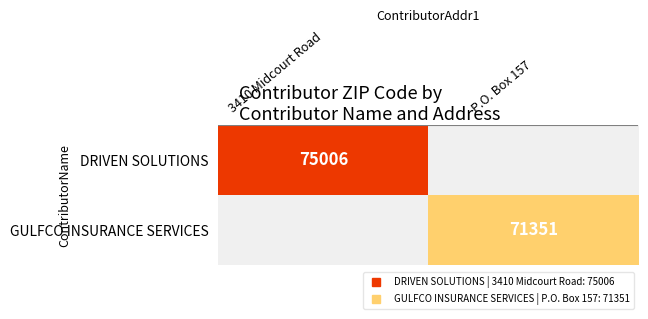

At how many categories does at least one series exceed 73322?

1